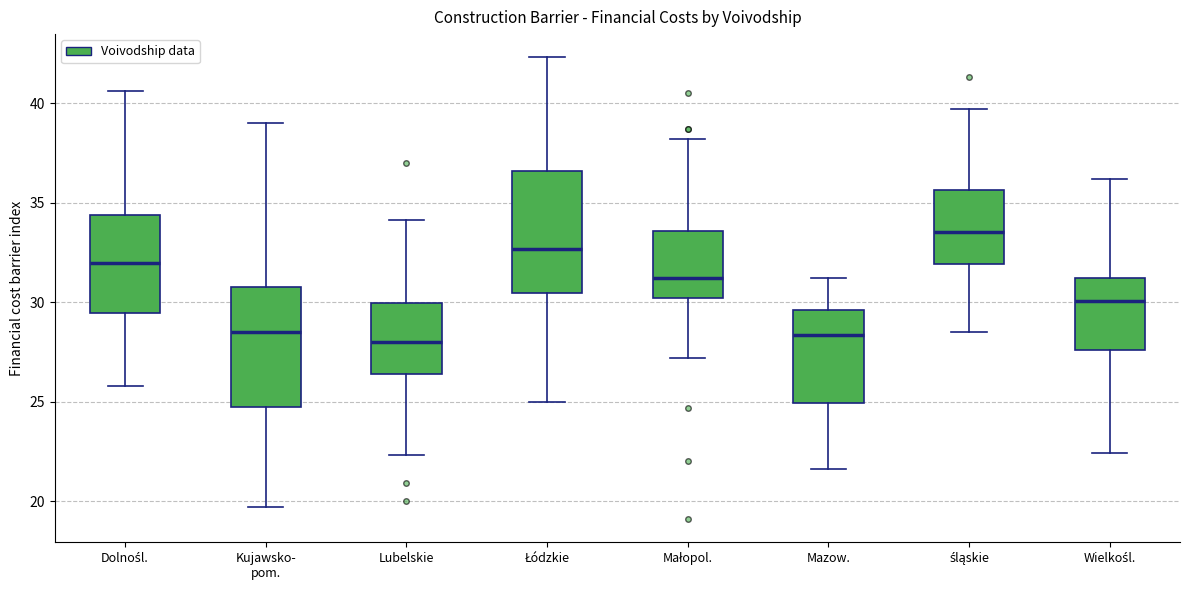

Which box has the highest median line?

śląskie